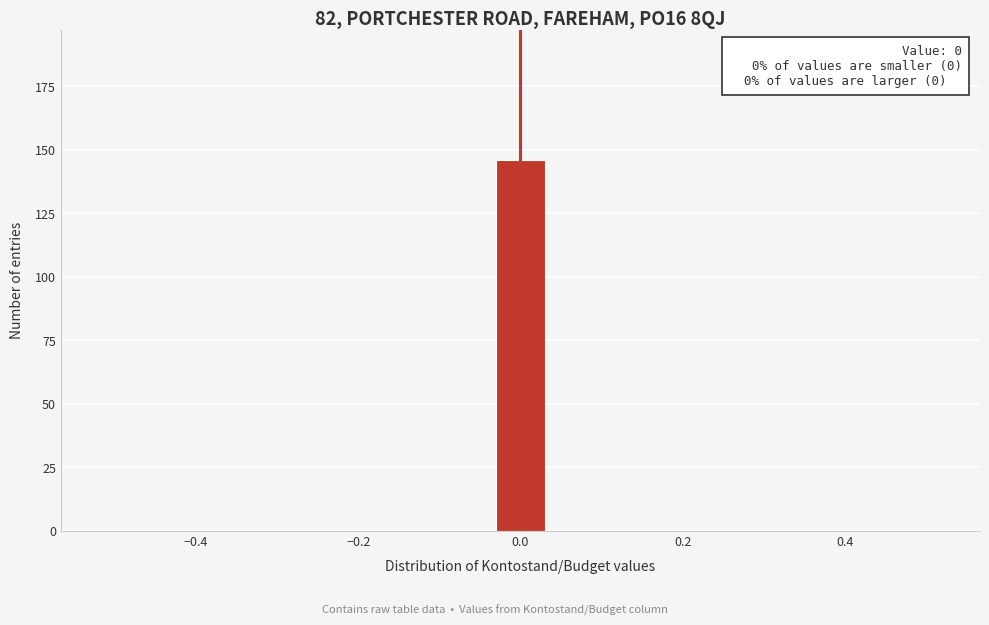

Around what value on the x-axis is the tallest bar? Give the approximate position of its centre, as read against the axis.

0.00